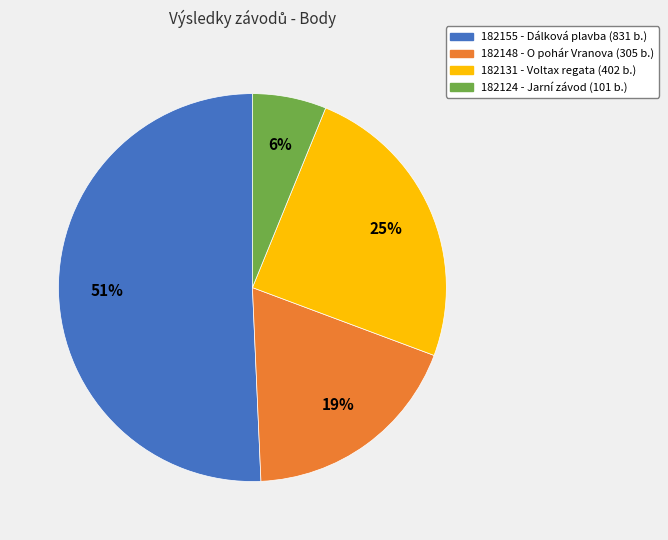

Rank the categories by value from highest to lowest.

182155, 182131, 182148, 182124